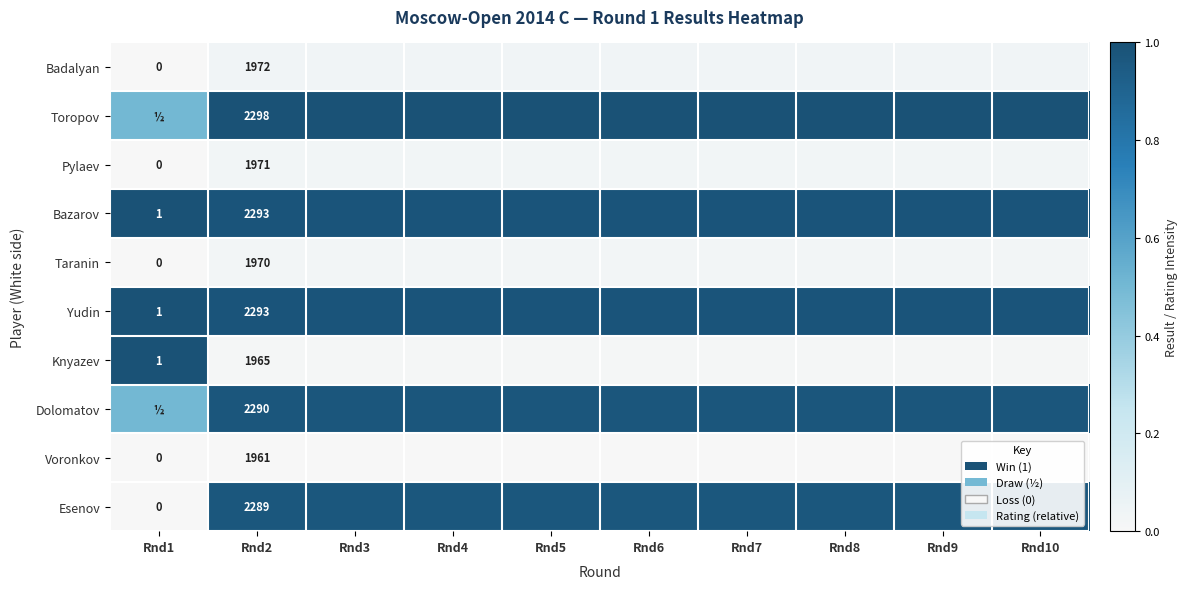

What is the spread (max minus min) of values at Rnd10?

1.0